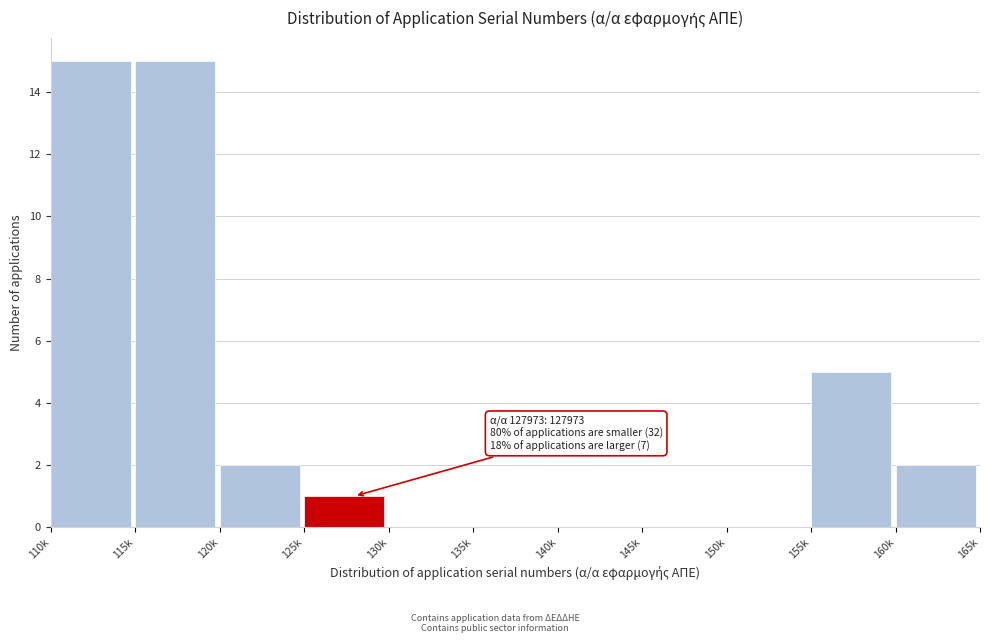

Reading left to right, extract all data points from this chart.

110k=15	115k=15	120k=2	125k=1	130k=0	135k=0	140k=0	145k=0	150k=0	155k=5	160k=2